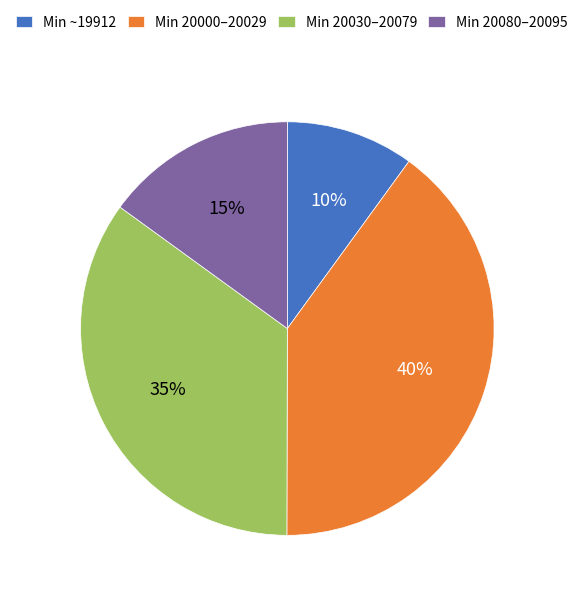

To the nearest percent, what portion does Min 20000–20029 represent?

40%